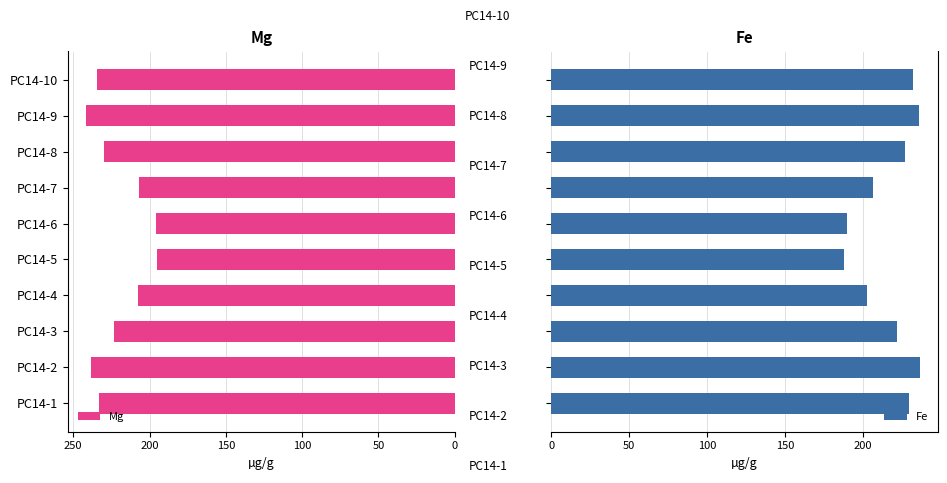

What is the highest value of the Fe series?

236.2